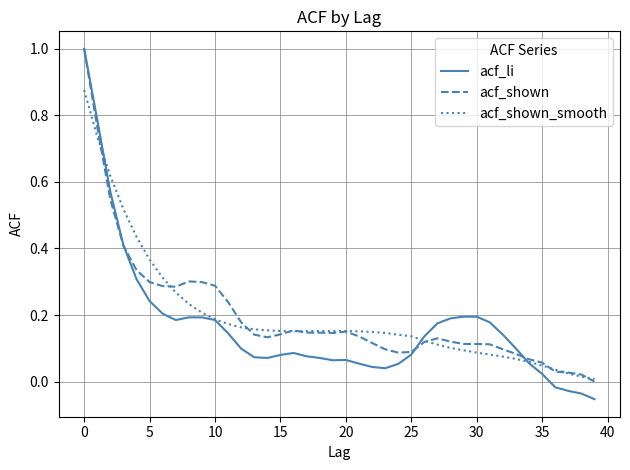

What are all the series names shown in the legend?

acf_li, acf_shown, acf_shown_smooth